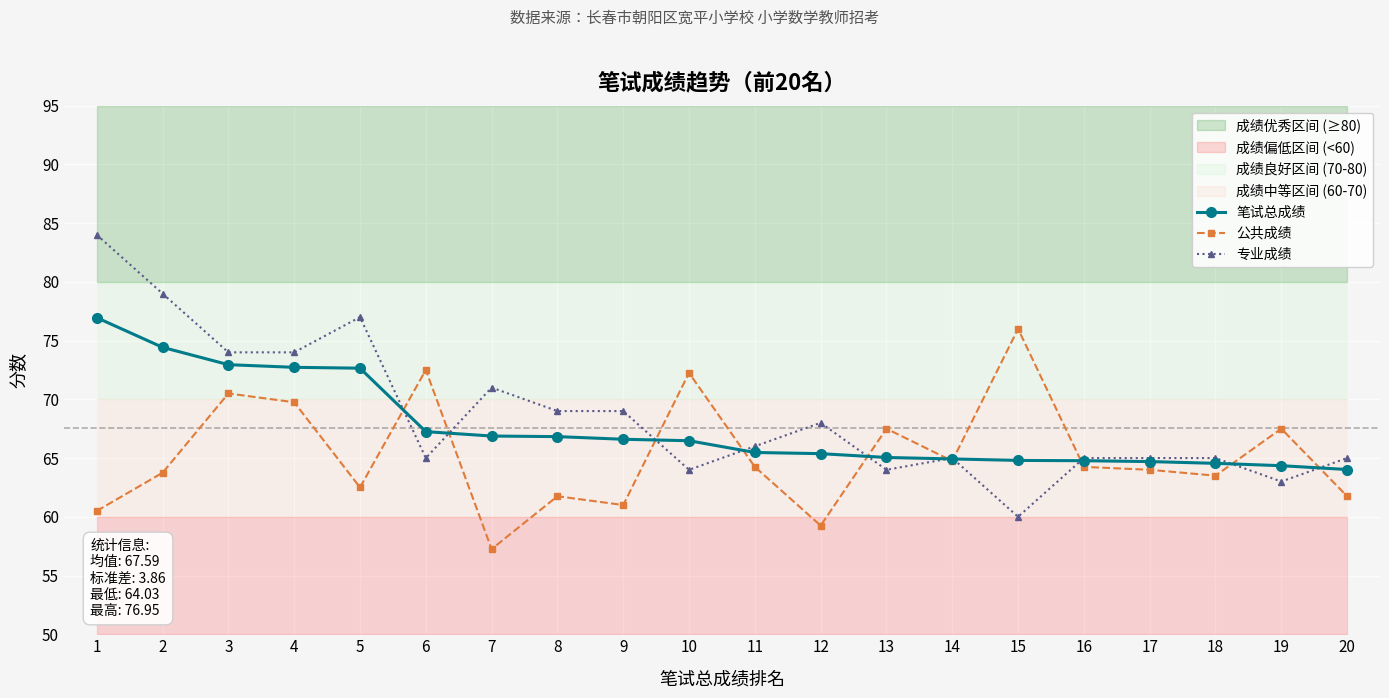

What are all the series names shown in the legend?

笔试总成绩, 公共成绩, 专业成绩